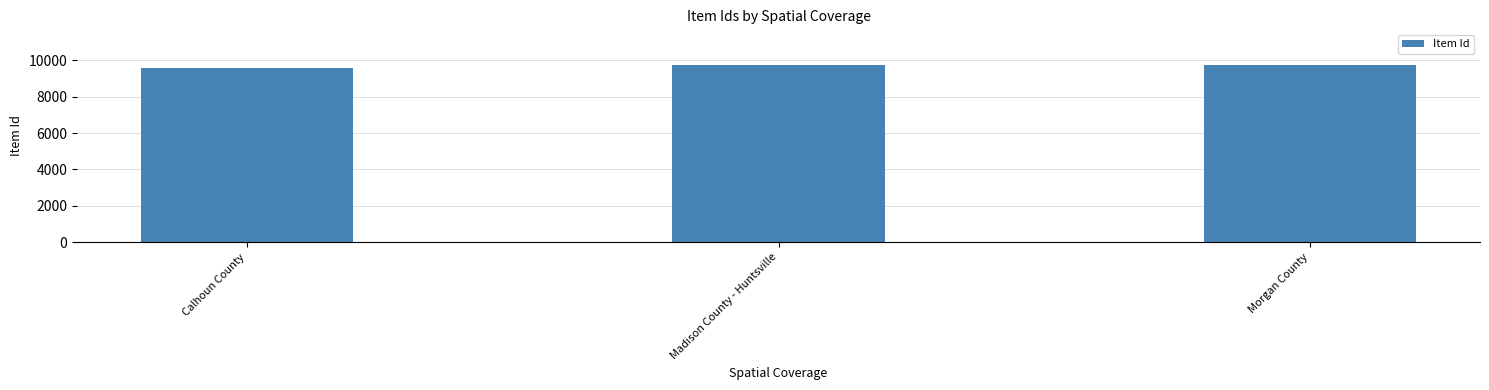

Is it true that the value at Madison County - Huntsville is 16377?

False